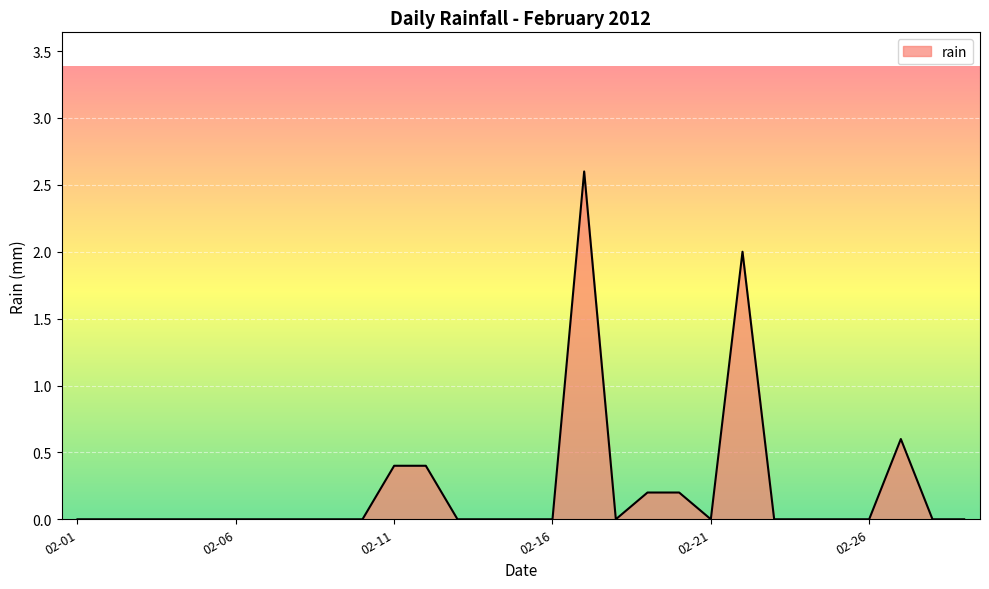

Count the number of data series in this chart.

1